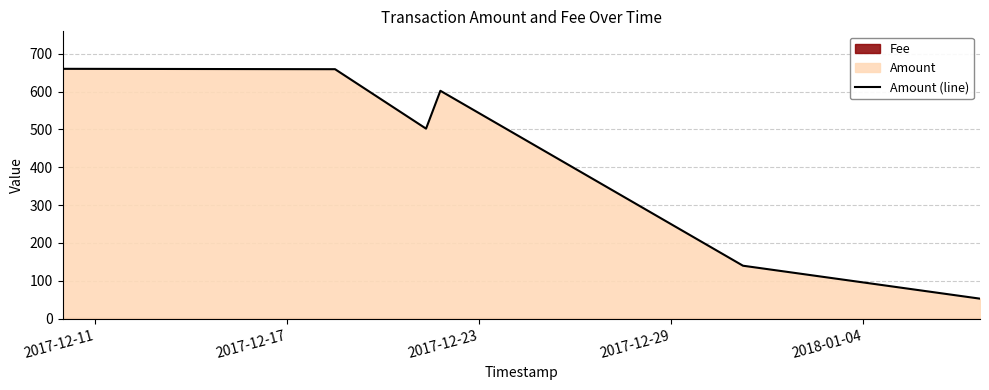

How many lines are shown in the chart?

1